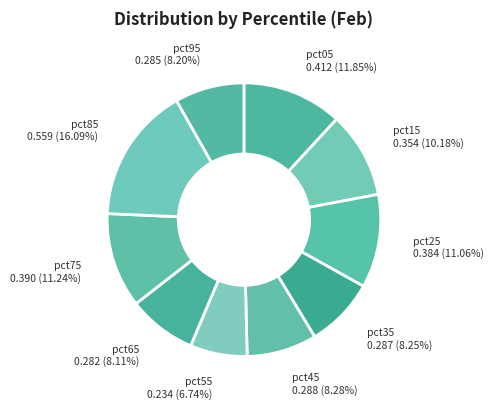

The pct85 slice represents 16% of the pie. True or false?

True